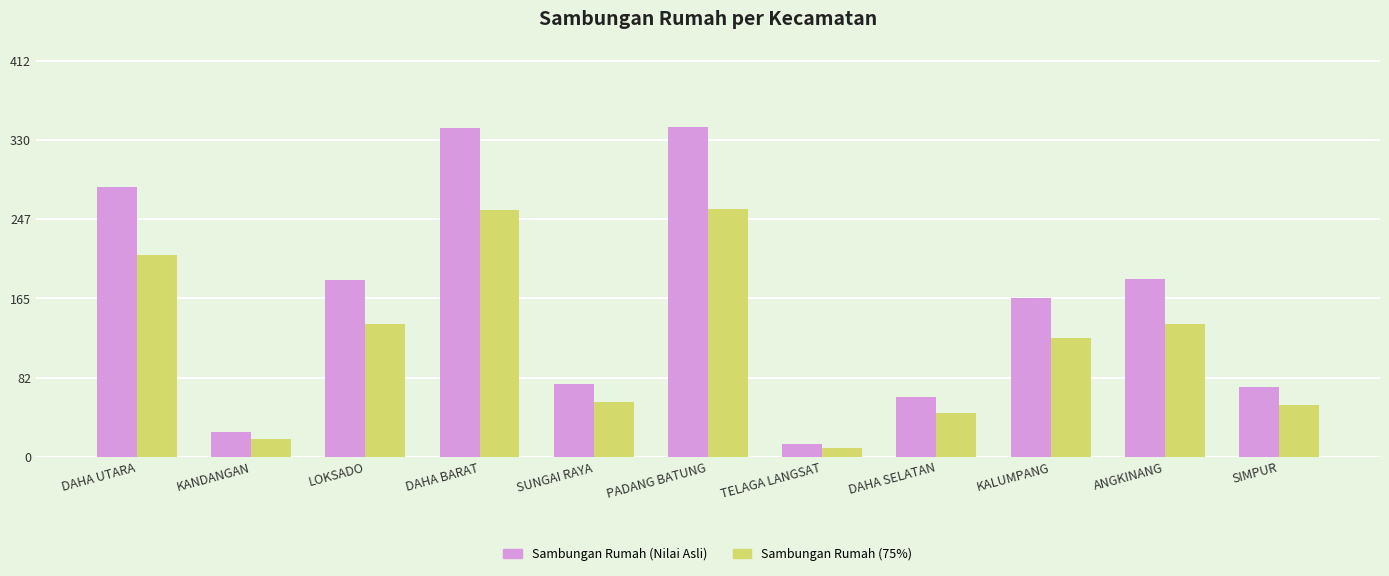

What is the total value across all series at SUNGAI RAYA?

133